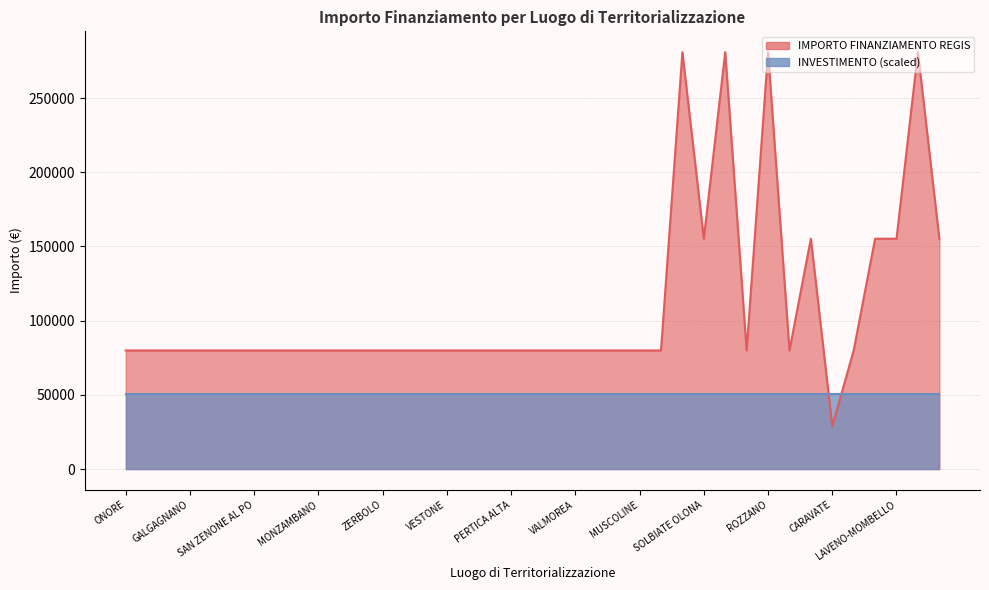

What is the label of the 19th point from the left?

PERTICA ALTA